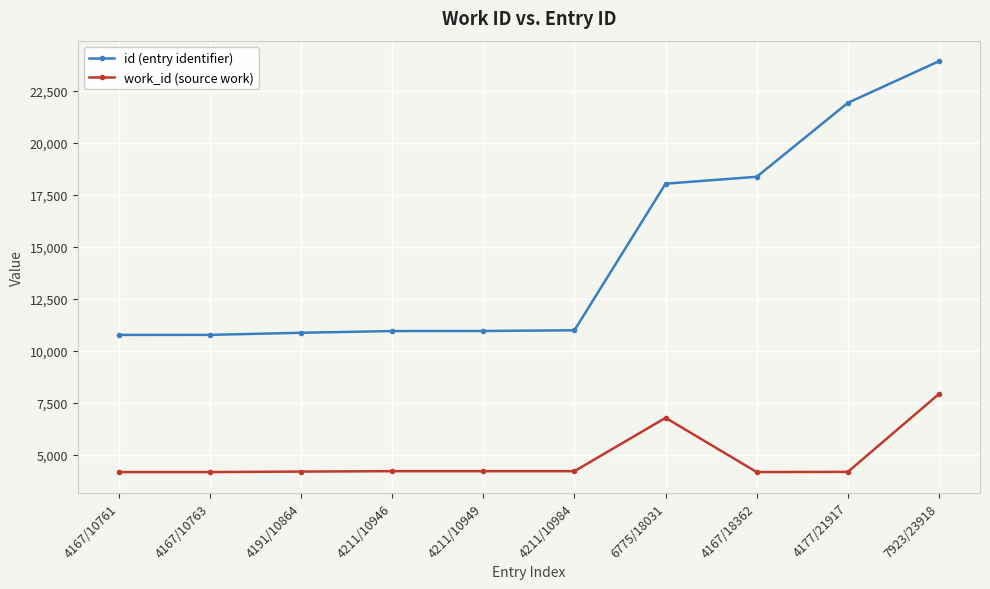

What is the label of the 6th point from the right?

4211/10949